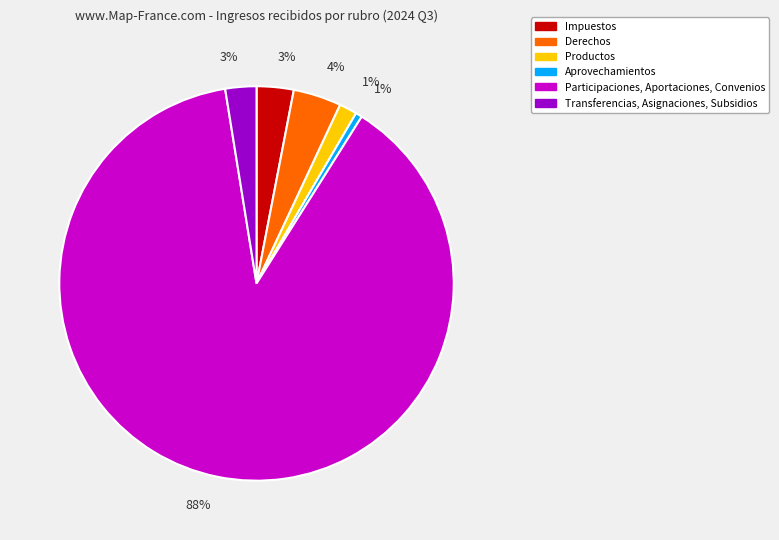

Which category has the biggest portion of the pie?

Participaciones, Aportaciones, Convenios